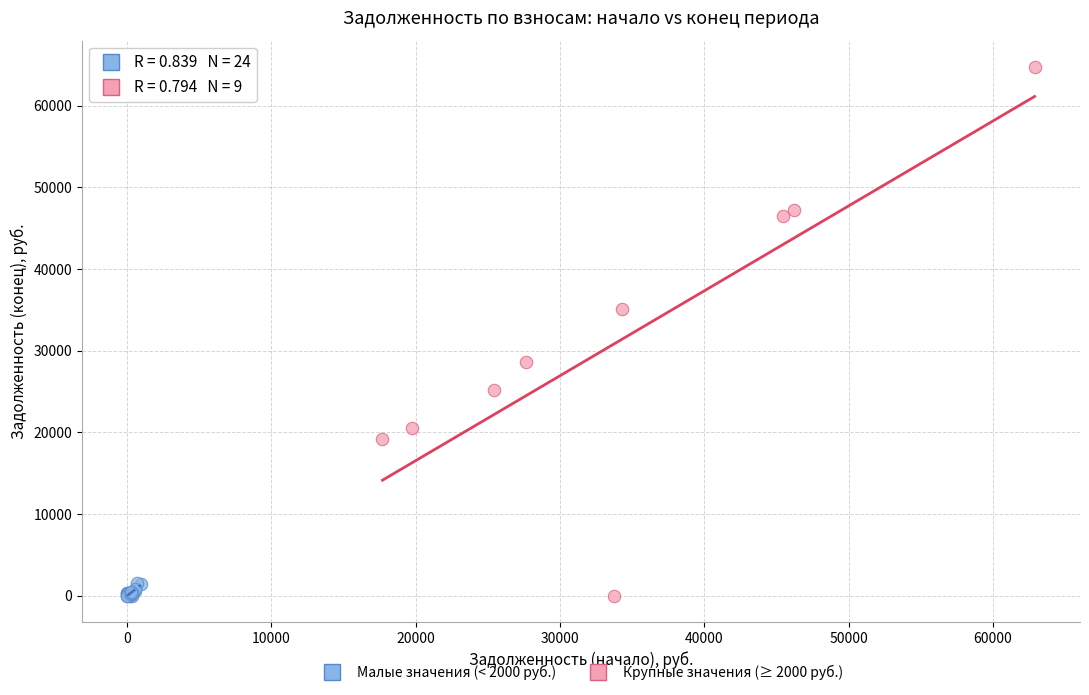

Which series has the largest Y range (max minus min)?

Крупные значения (≥ 2000 руб.)